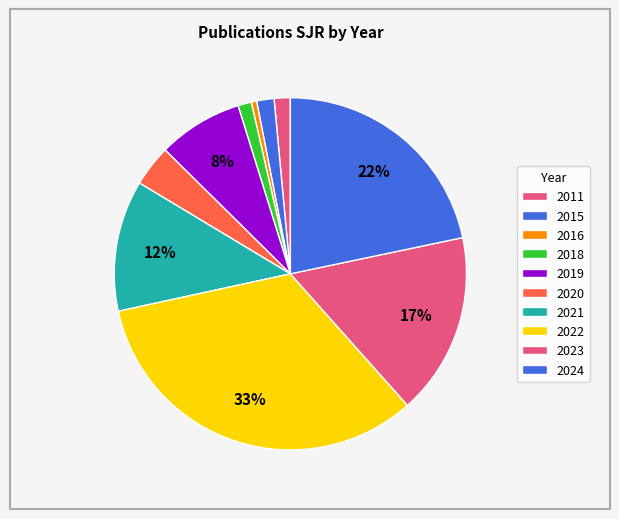

What is the largest slice in the pie chart?

2022